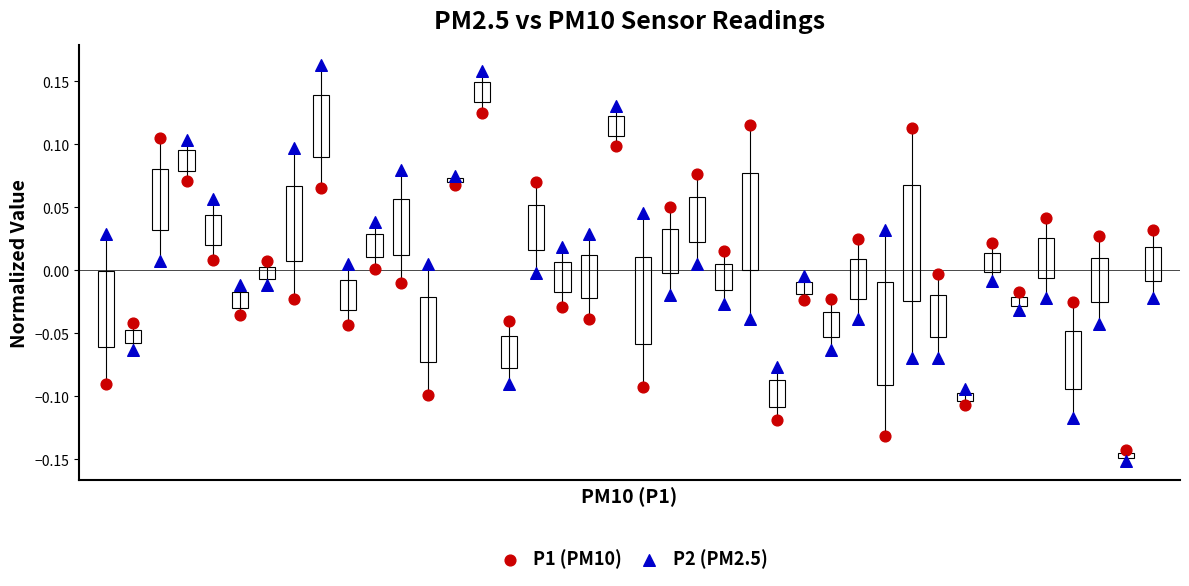

What are all the series names shown in the legend?

P1 (PM10), P2 (PM2.5)